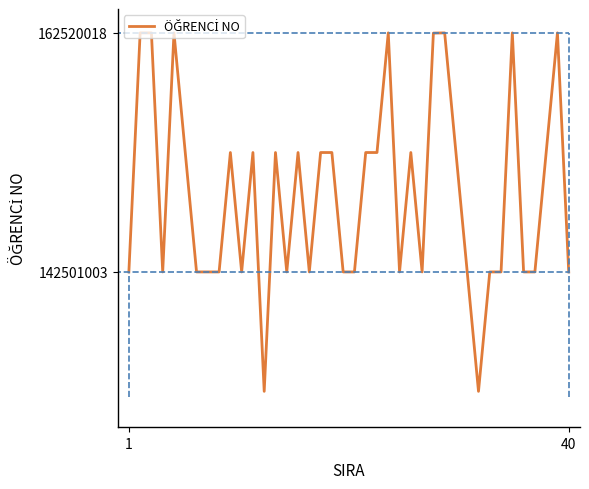

What is the smallest value displayed?

132501016